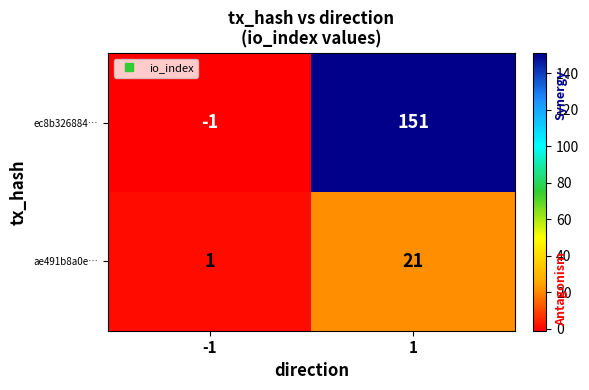

How many data points in ae491b8a0e… are less than 21?

1